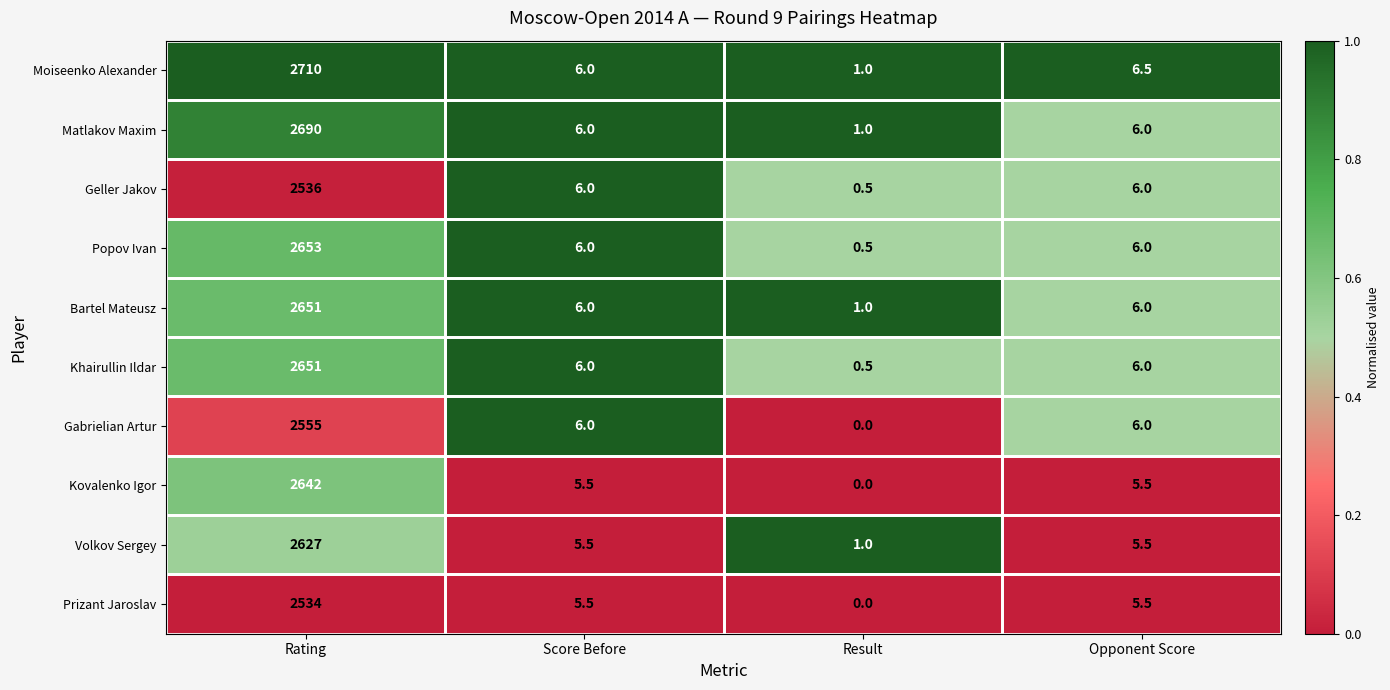

What is the greatest value displayed?

2710.0